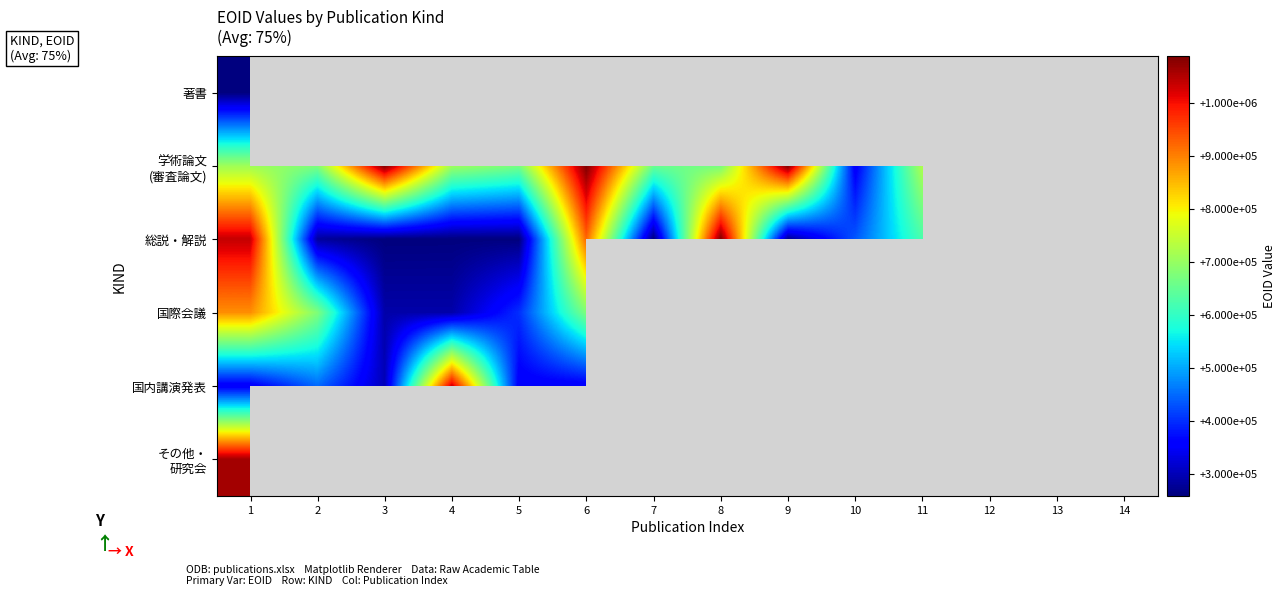

Which category has the highest value across all series?

8